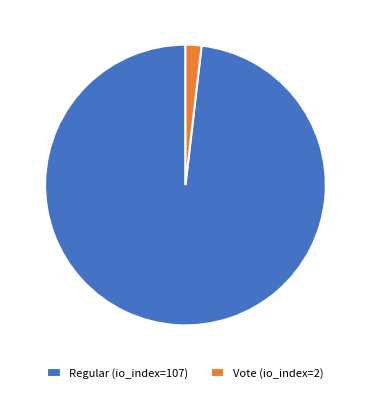

Is the sum of Vote (io_index=2) and Regular (io_index=107) greater than half?

Yes